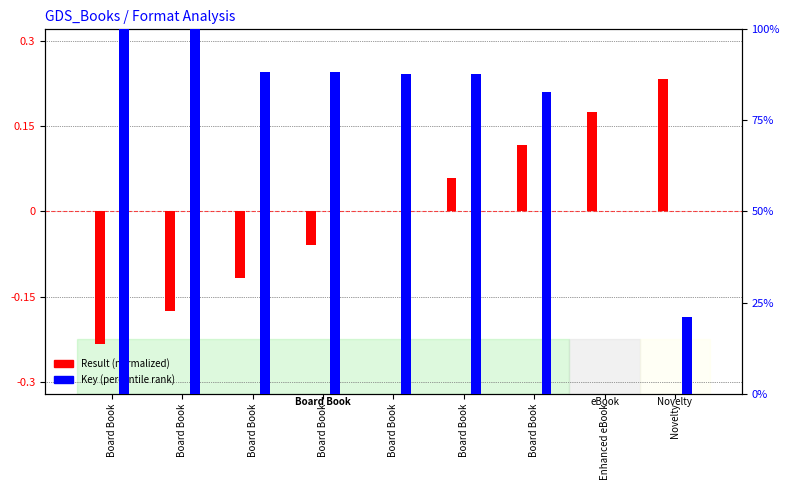

How many bars are there in total?

18